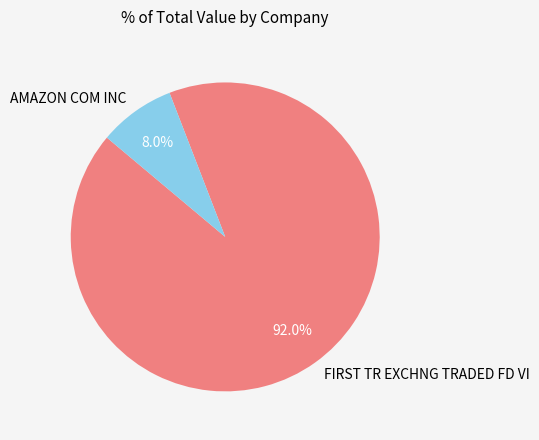

Which category has the smallest portion of the pie?

AMAZON COM INC